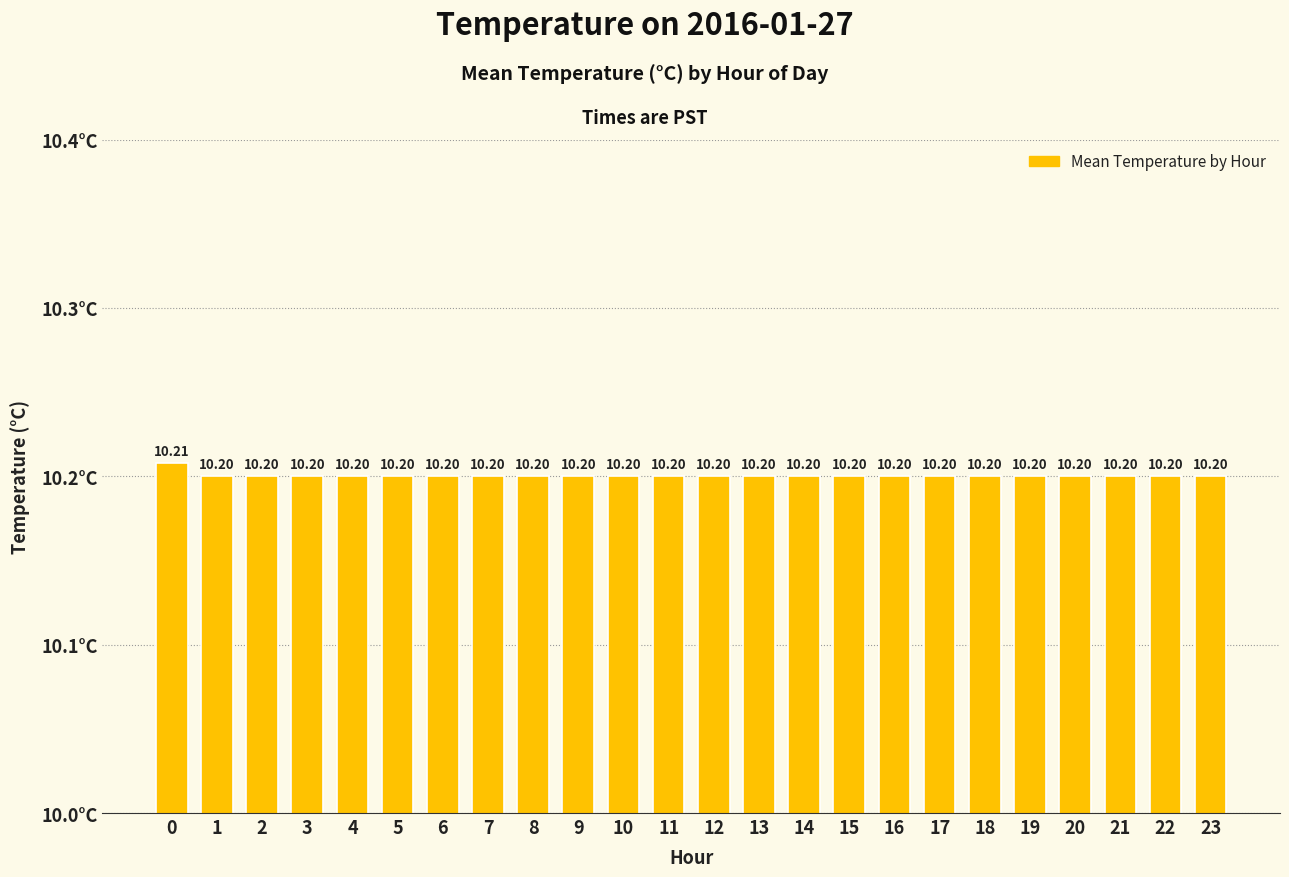

Count the values in the range 10 to 11.

24